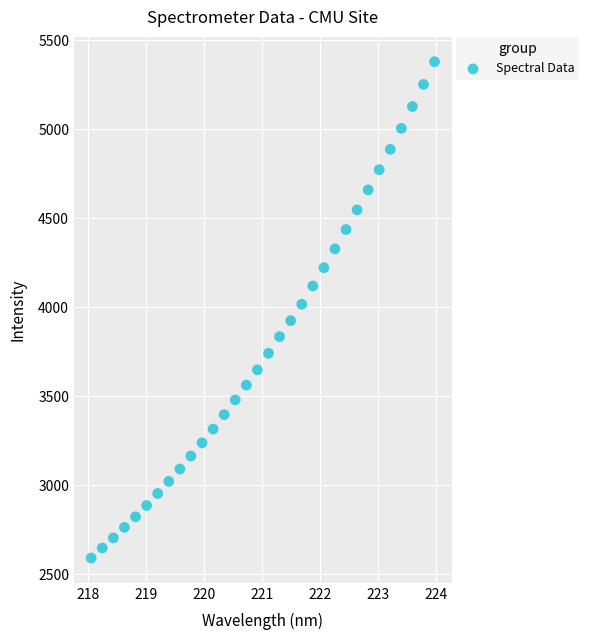

What is the range of Y values (max minus min)?

2787.0